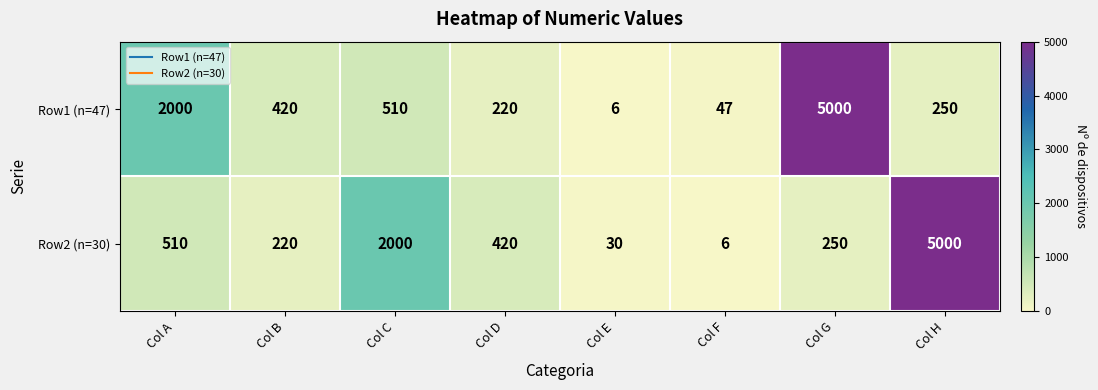

At how many categories does at least one series exceed 1759?

4